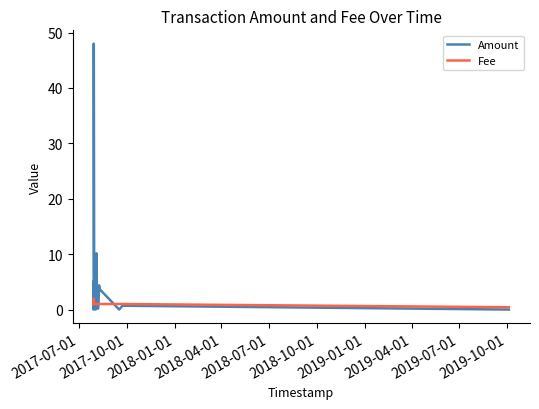

Which series has the largest range (max minus min)?

Amount